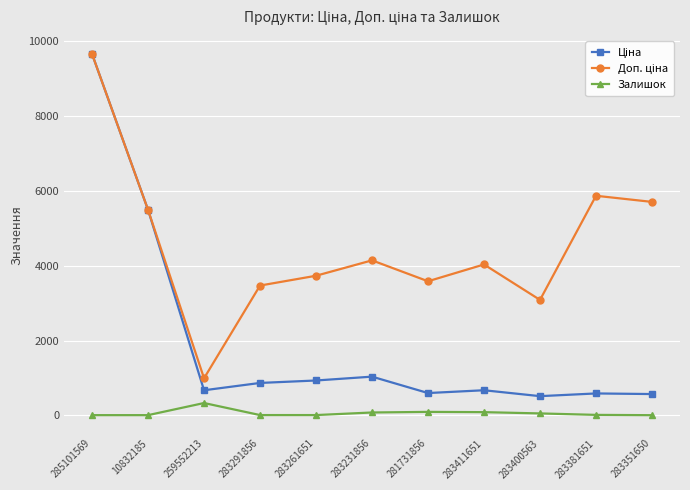

At which category is the sum across all series the highest?

285101569